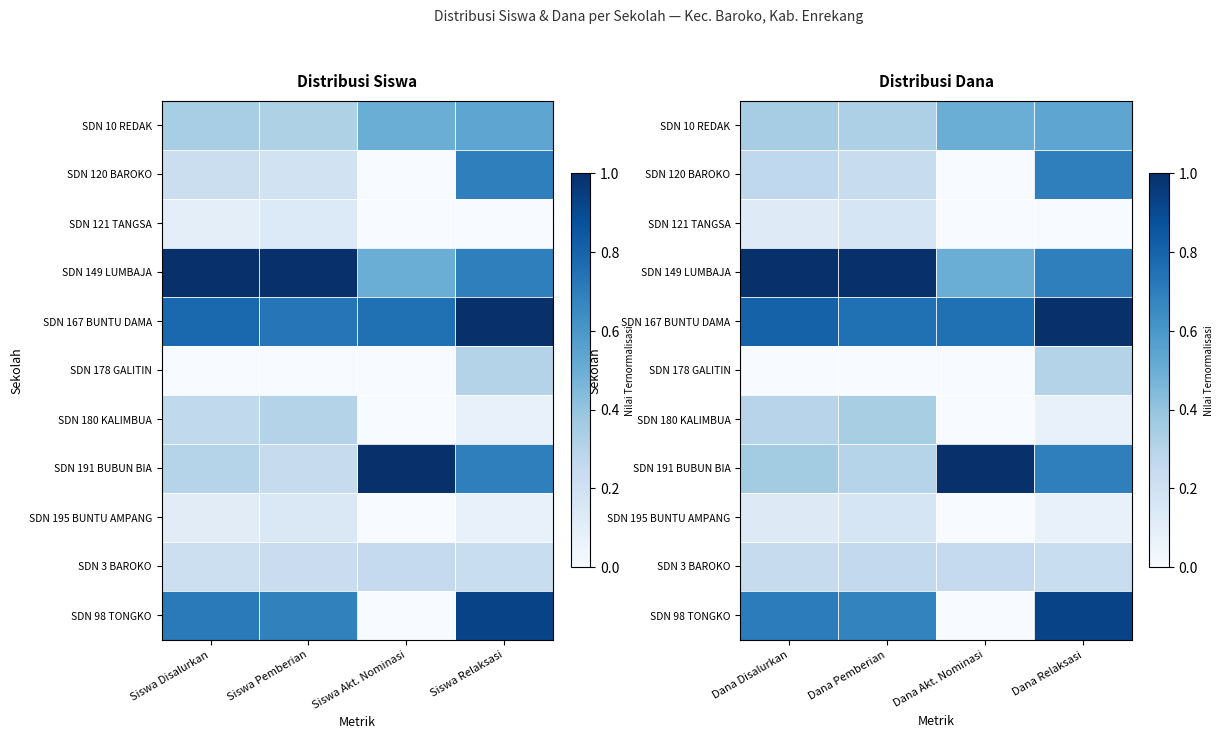

At which category is the sum across all series the highest?

Dana Relaksasi